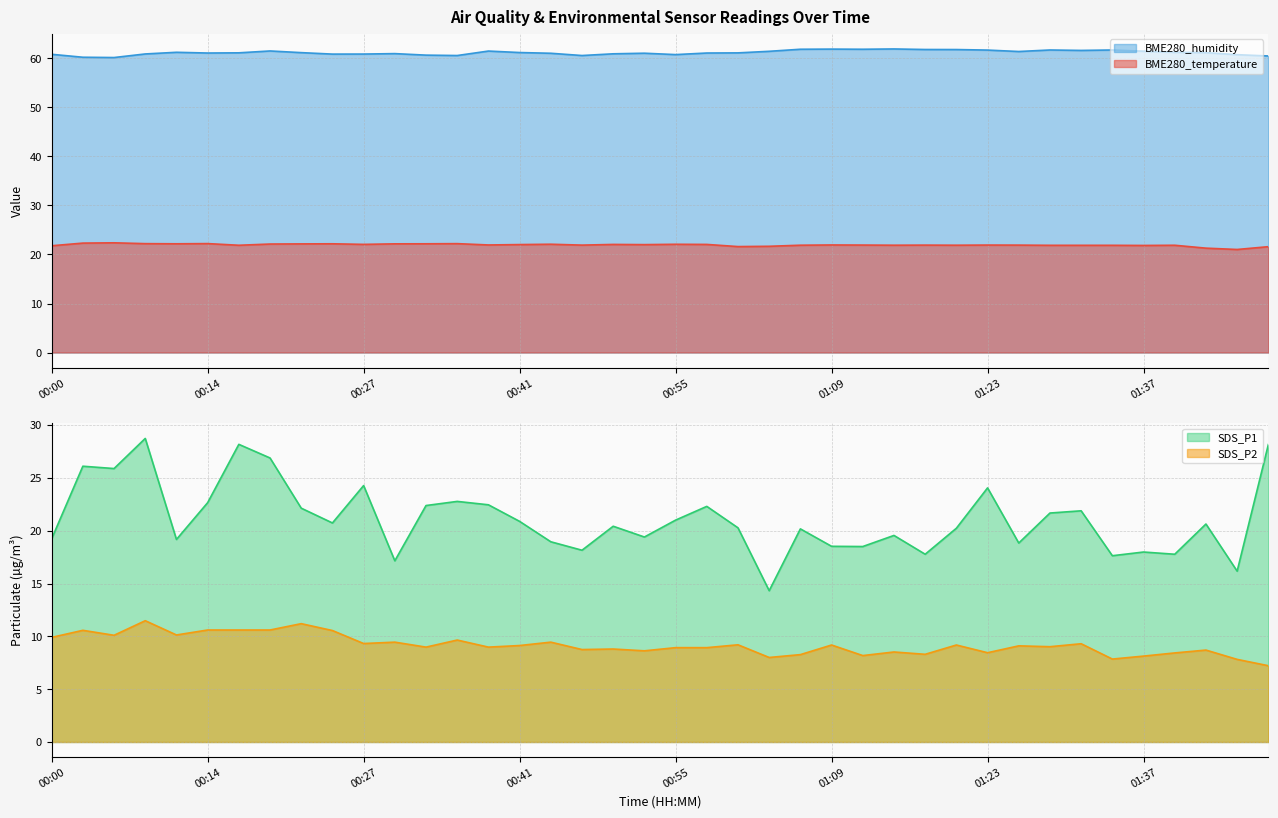

Reading left to right, extract all data points from this chart.

BME280_temperature: 00:00=21.8	00:02=22.3	00:05=22.4	00:08=22.2	00:11=22.2	00:14=22.2	00:17=21.9	00:19=22.1	00:22=22.2	00:25=22.2	00:27=22.1	00:30=22.2	00:33=22.2	00:35=22.2	00:38=21.9	00:41=22.0	00:44=22.1	00:47=21.9	00:49=22.1	00:52=22.0	00:55=22.1	00:58=22.1	01:01=21.6	01:03=21.7	01:06=21.9	01:09=21.9	01:12=21.9	01:14=21.9	01:17=21.9	01:20=21.9	01:23=21.9	01:26=21.9	01:29=21.9	01:31=21.9	01:35=21.9	01:37=21.8	01:40=21.9	01:43=21.3	01:46=21.0	01:48=21.6
BME280_humidity: 00:00=60.8	00:02=60.2	00:05=60.2	00:08=60.9	00:11=61.2	00:14=61.1	00:17=61.1	00:19=61.5	00:22=61.2	00:25=60.9	00:27=60.9	00:30=61.0	00:33=60.7	00:35=60.6	00:38=61.5	00:41=61.2	00:44=61.0	00:47=60.6	00:49=60.9	00:52=61.0	00:55=60.8	00:58=61.1	01:01=61.1	01:03=61.4	01:06=61.9	01:09=61.9	01:12=61.9	01:14=61.9	01:17=61.8	01:20=61.8	01:23=61.7	01:26=61.4	01:29=61.7	01:31=61.6	01:35=61.7	01:37=61.5	01:40=61.2	01:43=61.2	01:46=60.8	01:48=60.5
SDS_P1: 00:00=19.2	00:02=26.1	00:05=25.9	00:08=28.7	00:11=19.2	00:14=22.6	00:17=28.2	00:19=26.9	00:22=22.1	00:25=20.7	00:27=24.3	00:30=17.1	00:33=22.4	00:35=22.8	00:38=22.4	00:41=20.9	00:44=18.9	00:47=18.1	00:49=20.4	00:52=19.4	00:55=21.0	00:58=22.3	01:01=20.3	01:03=14.3	01:06=20.2	01:09=18.5	01:12=18.5	01:14=19.6	01:17=17.8	01:20=20.2	01:23=24.1	01:26=18.8	01:29=21.7	01:31=21.9	01:35=17.6	01:37=18.0	01:40=17.8	01:43=20.6	01:46=16.2	01:48=28.1
SDS_P2: 00:00=9.9	00:02=10.6	00:05=10.1	00:08=11.5	00:11=10.1	00:14=10.6	00:17=10.6	00:19=10.6	00:22=11.2	00:25=10.6	00:27=9.3	00:30=9.4	00:33=9.0	00:35=9.7	00:38=9.0	00:41=9.1	00:44=9.4	00:47=8.8	00:49=8.8	00:52=8.6	00:55=8.9	00:58=8.9	01:01=9.2	01:03=8.0	01:06=8.3	01:09=9.2	01:12=8.2	01:14=8.5	01:17=8.3	01:20=9.2	01:23=8.4	01:26=9.1	01:29=9.0	01:31=9.3	01:35=7.8	01:37=8.1	01:40=8.4	01:43=8.7	01:46=7.8	01:48=7.2